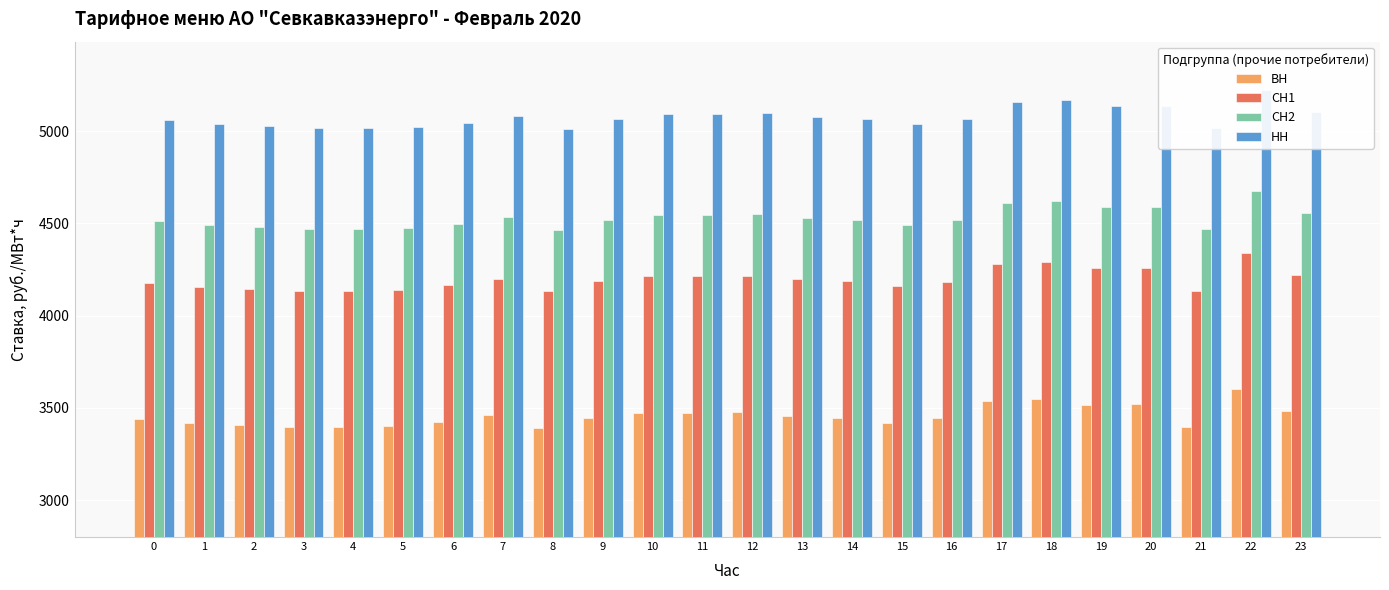

The value of НН at 11 is 3100.4. True or false?

False